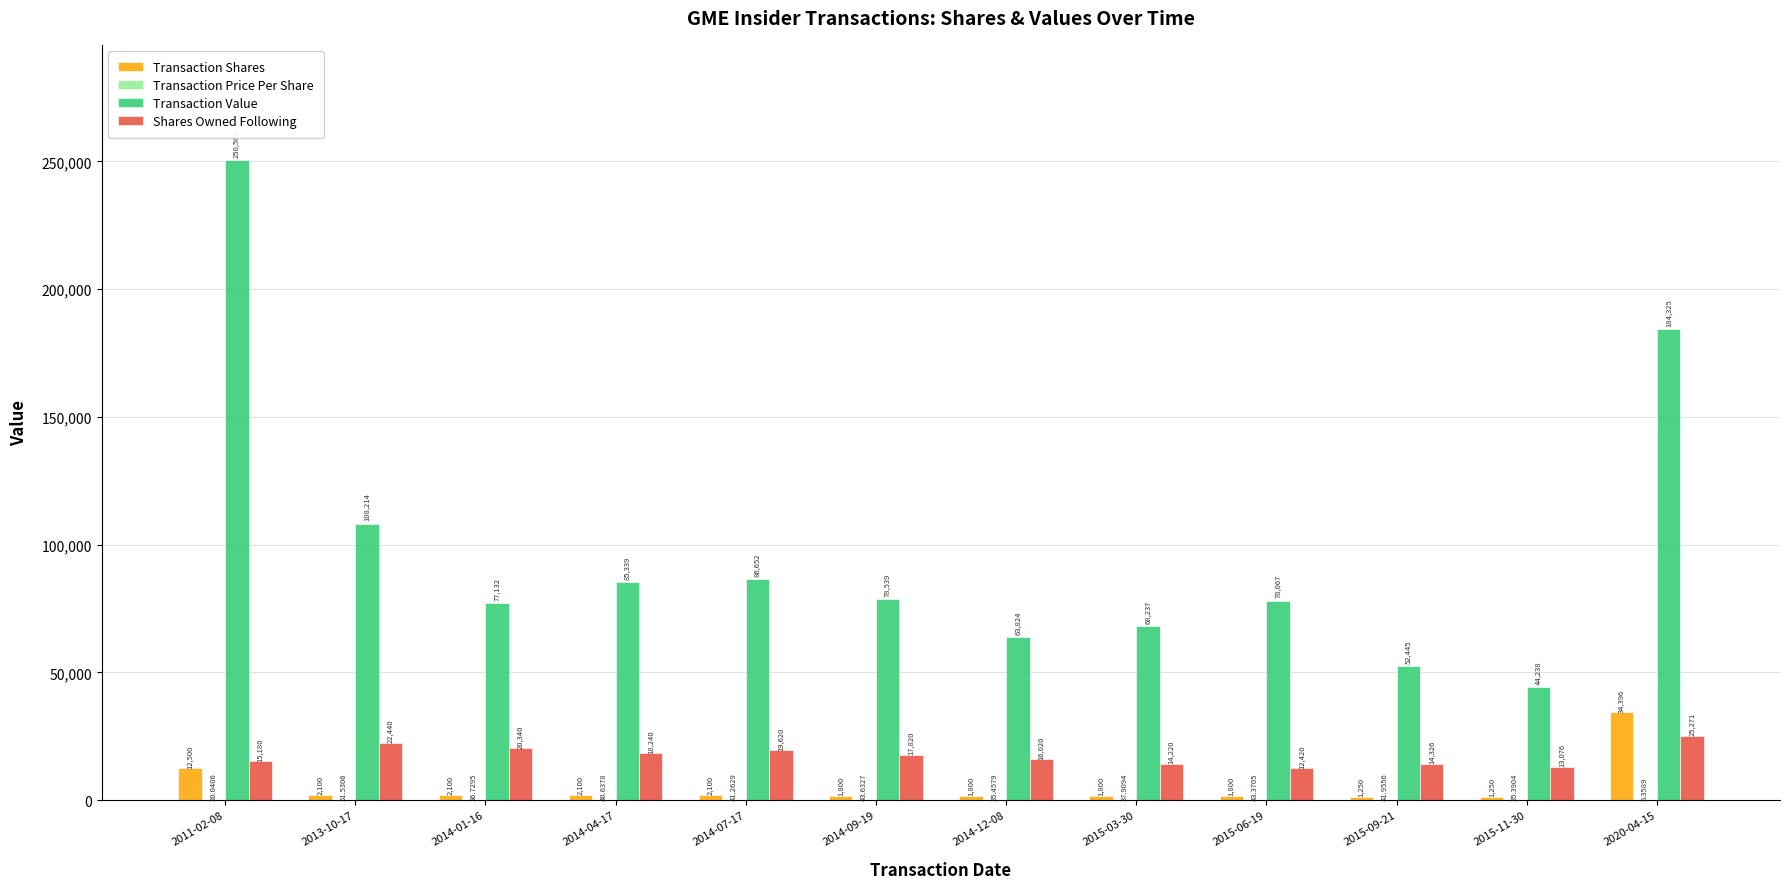

At which label does Transaction Shares first exceed 2100?

2011-02-08